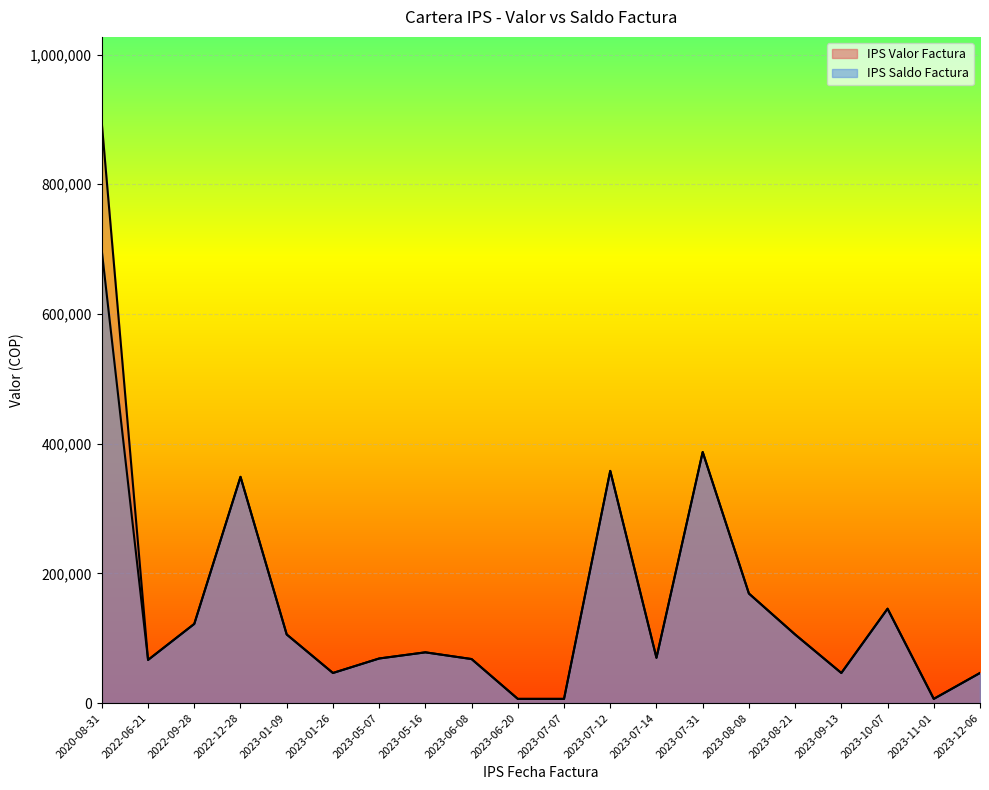

Does the chart display data point markers on the line(s)?

No